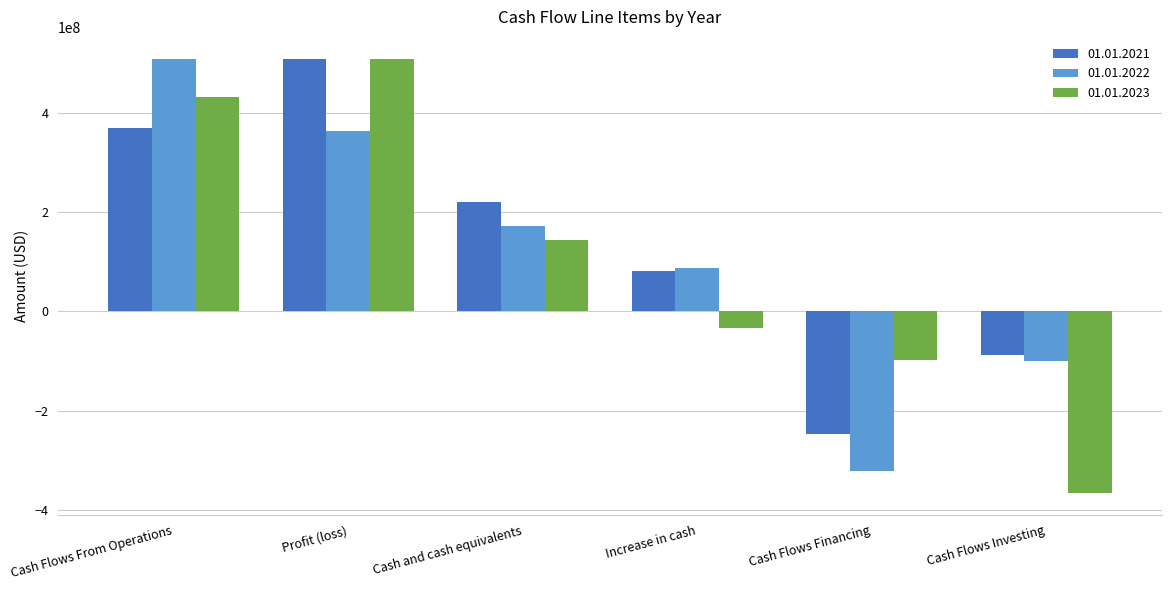

How many 01.01.2021 values are between -87522000 and 369786000?

4